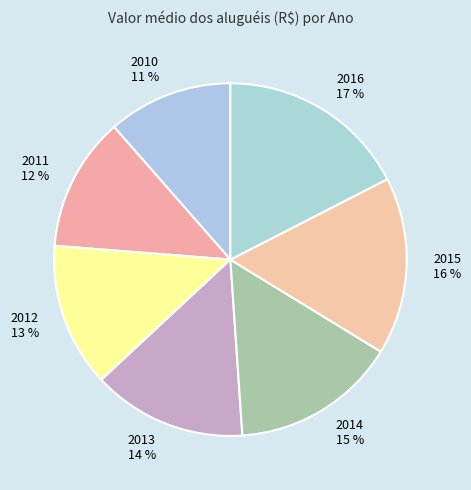

To the nearest percent, what is the combined percentage of 2016 and 2010?

29%